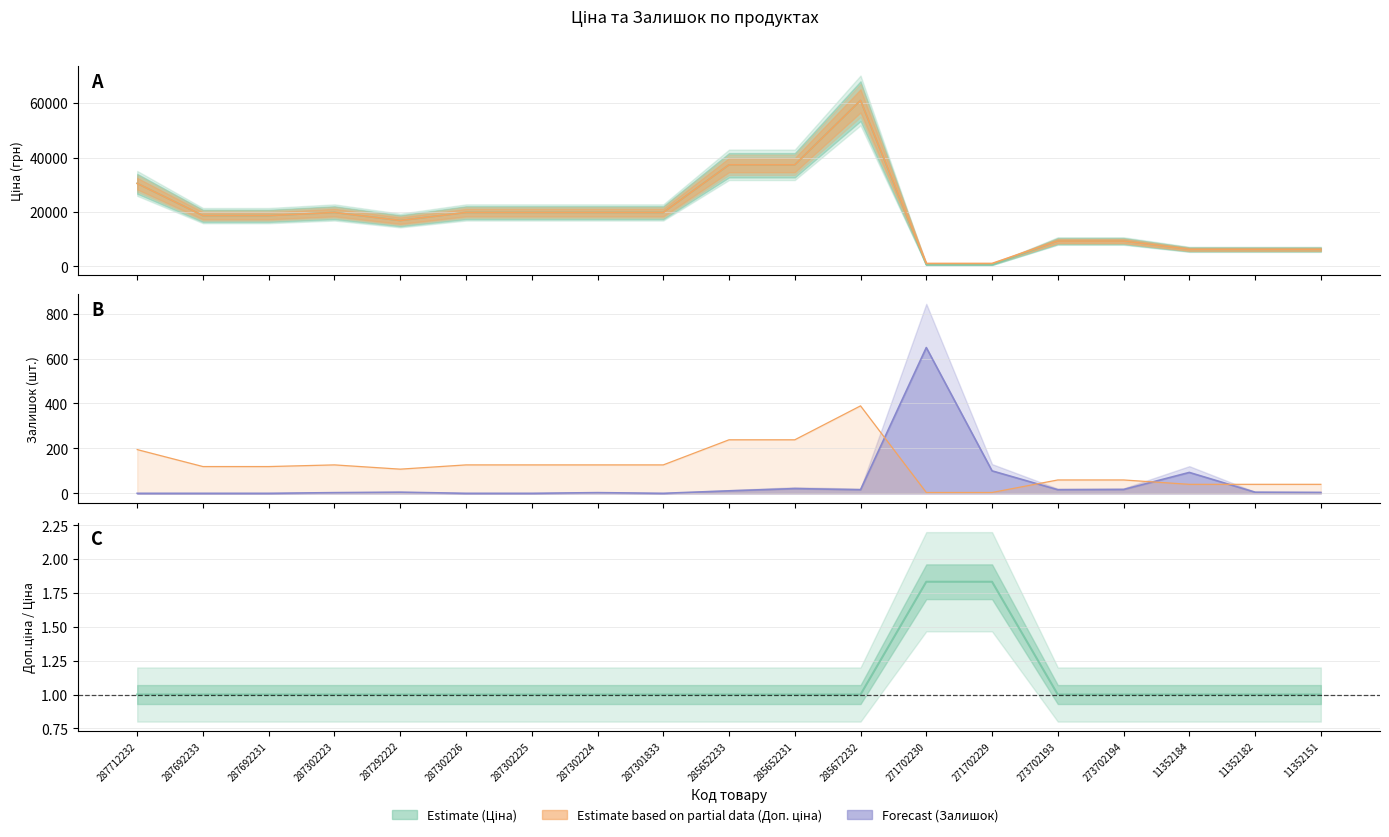

How many values in the Доп. ціна series exceed 18671?

11